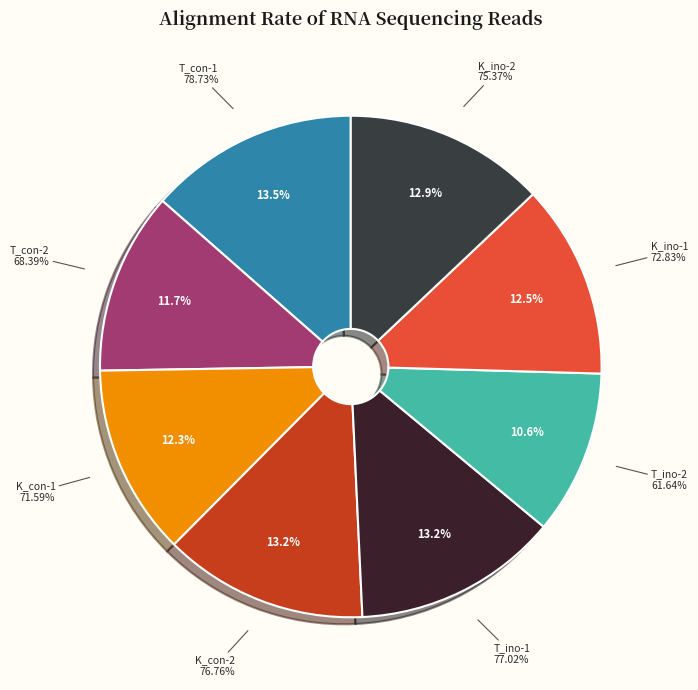

What is the largest slice in the pie chart?

T_con-1